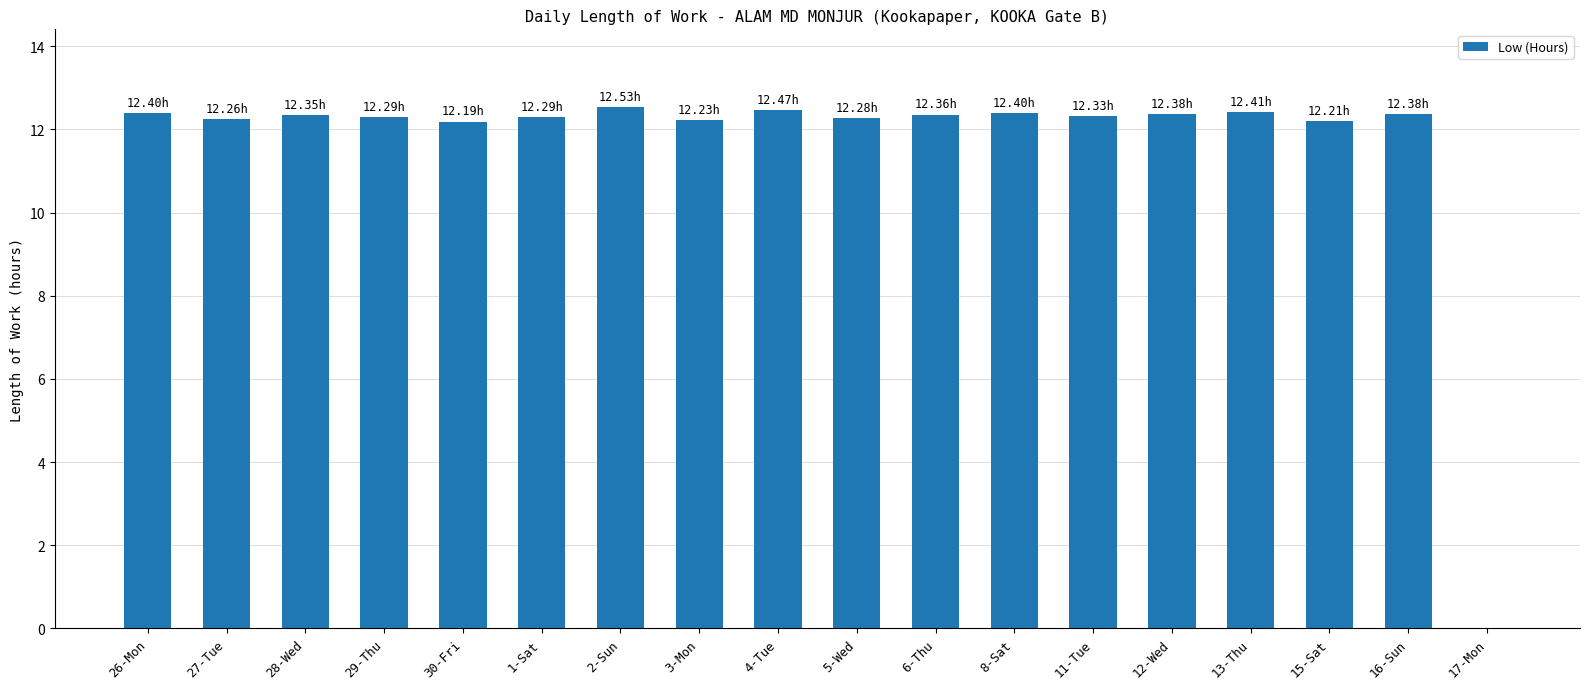

What is the ratio of the value at 27-Tue to the value at 1-Sat?

1.0